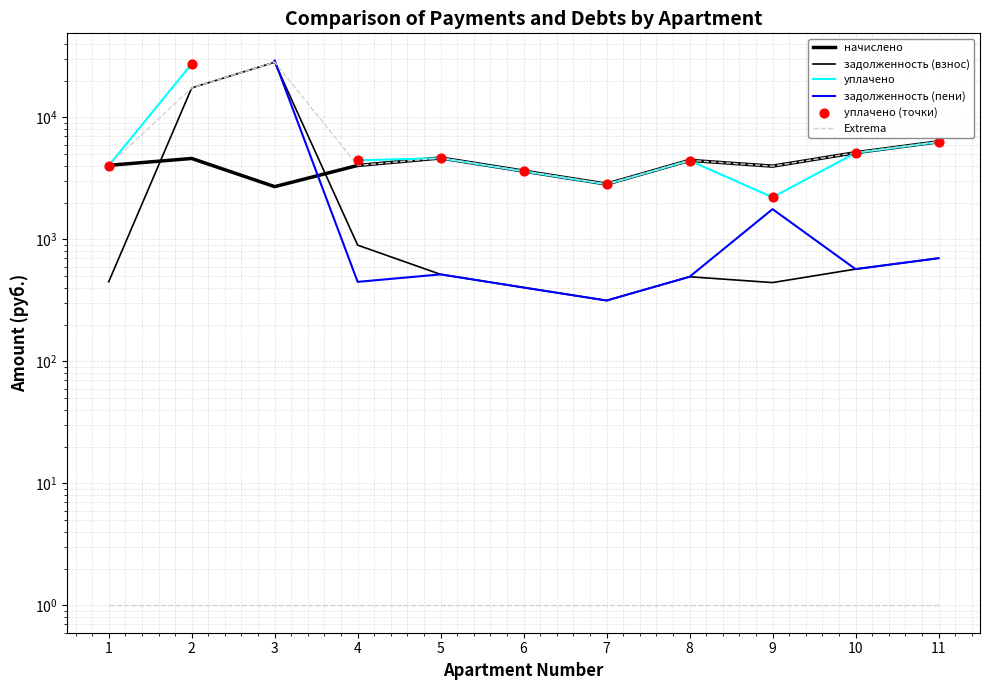

Which series has the largest total across all categories?

Extrema